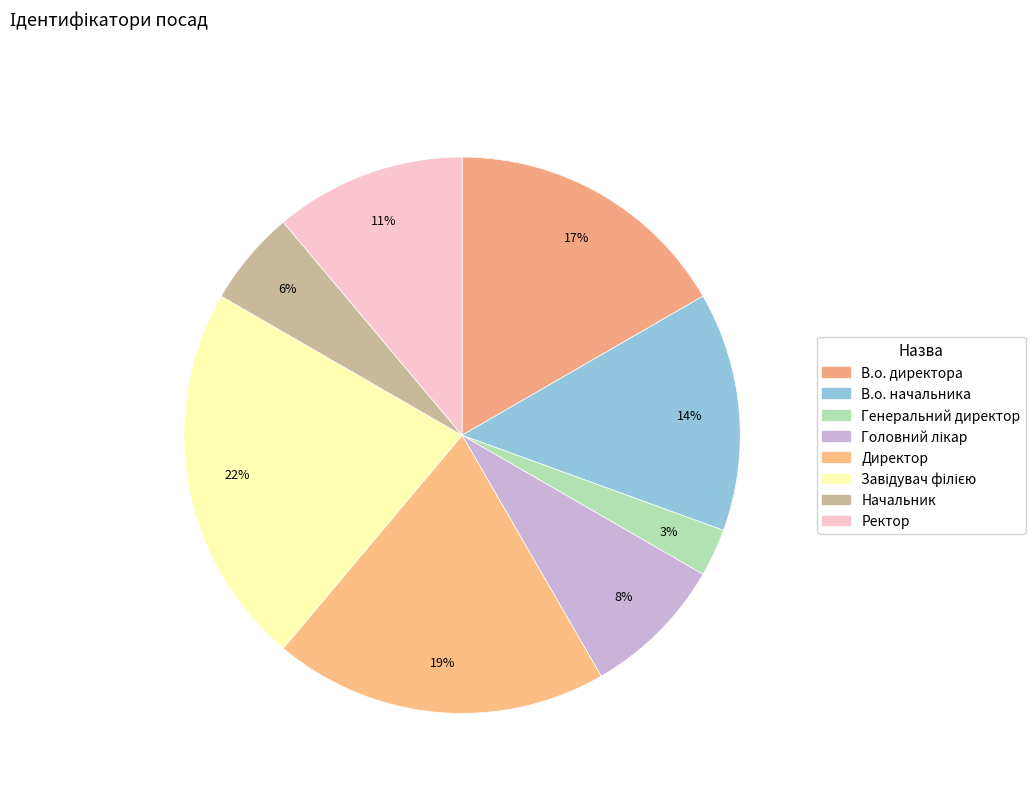

To the nearest percent, what portion does Головний лікар represent?

8%